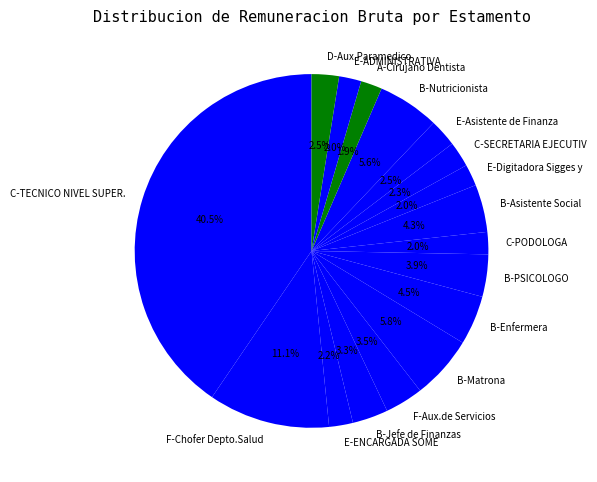

What portion of the pie excludes B-Matrona?

94.2%